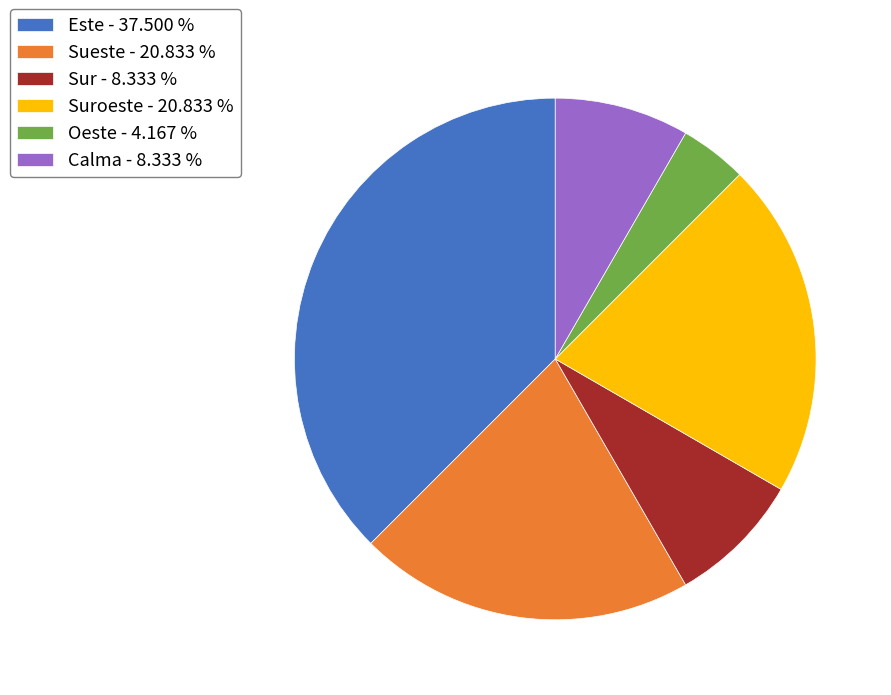

Is Sur - 8.333 % the majority of the pie?

No